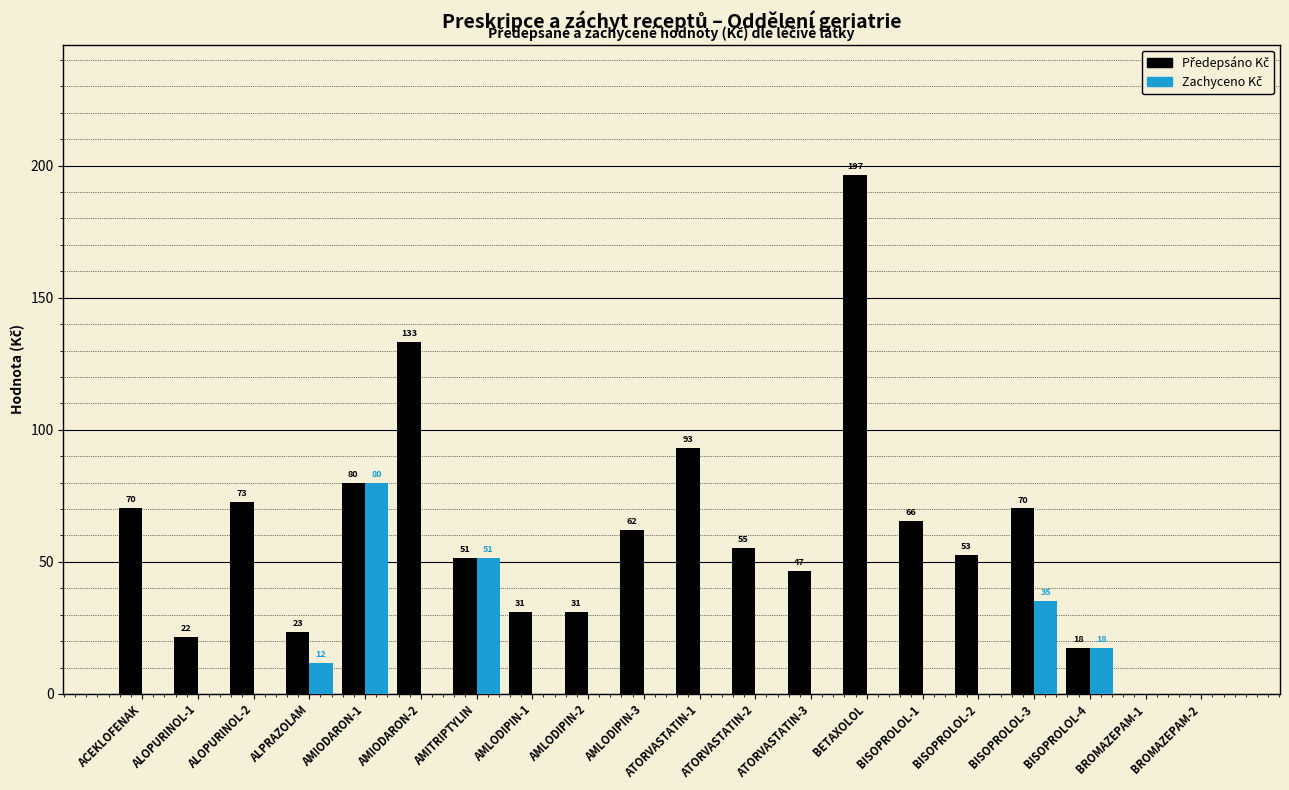

What is the total value across all series at ALOPURINOL-1?

21.8